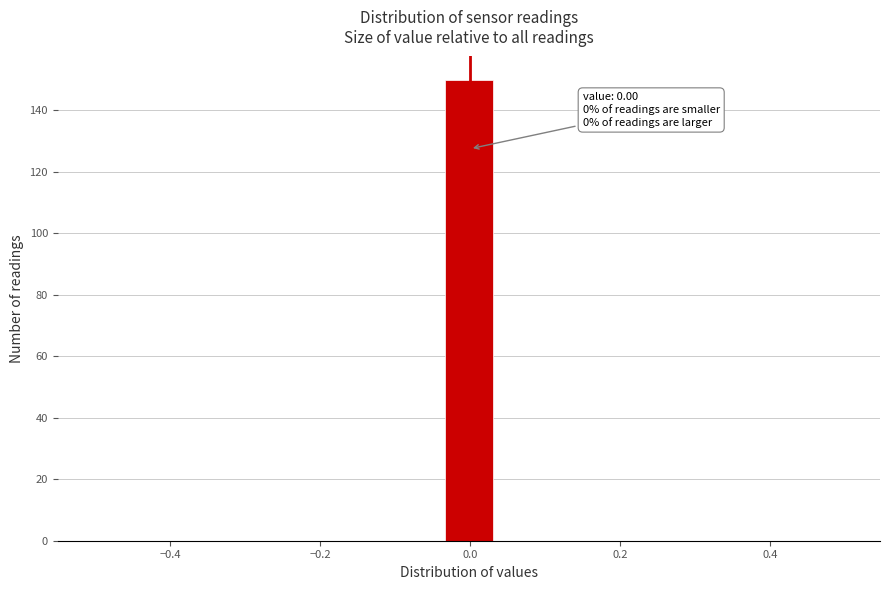

Around what value on the x-axis is the tallest bar? Give the approximate position of its centre, as read against the axis.

0.00